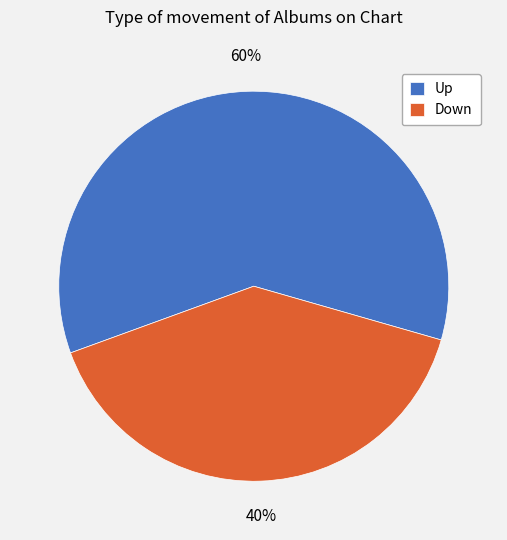

Do Down and Up together represent more than half of the pie?

Yes